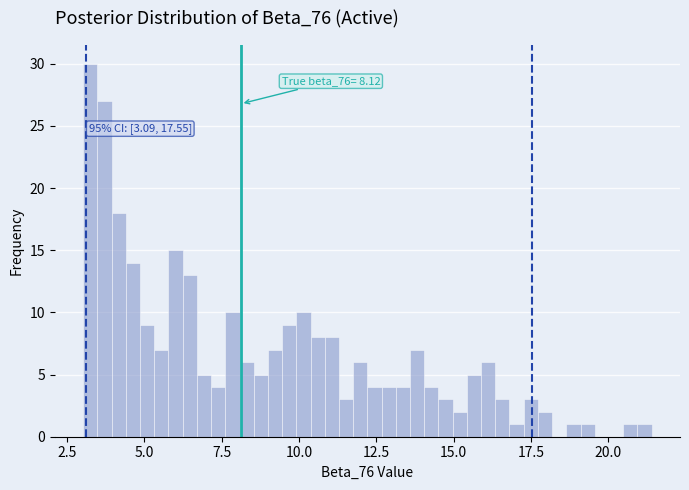

Read against the x-axis, roughly where is the centre of the tallest bar?

3.0